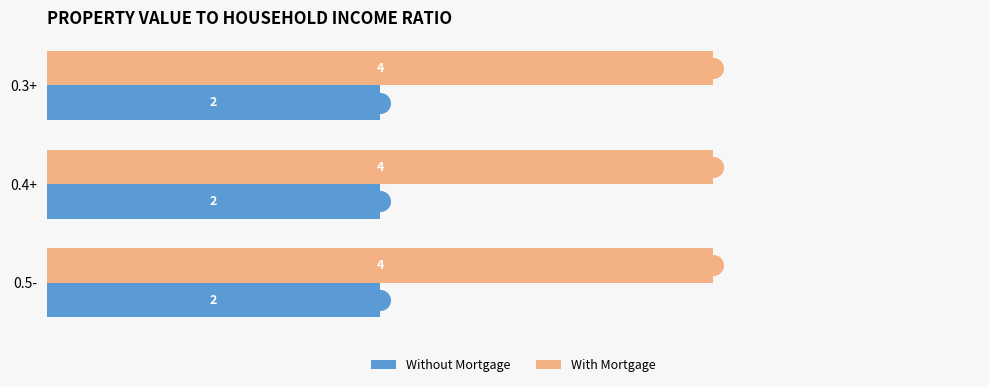

At which category is the sum across all series the highest?

0.3+